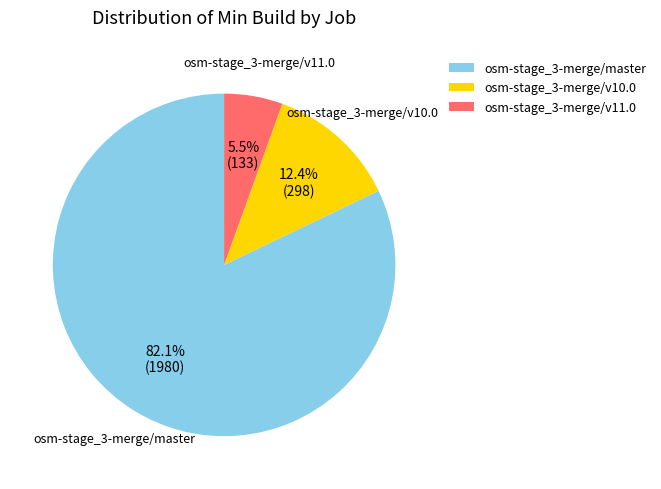

To the nearest percent, what portion does osm-stage_3-merge/master represent?

82%